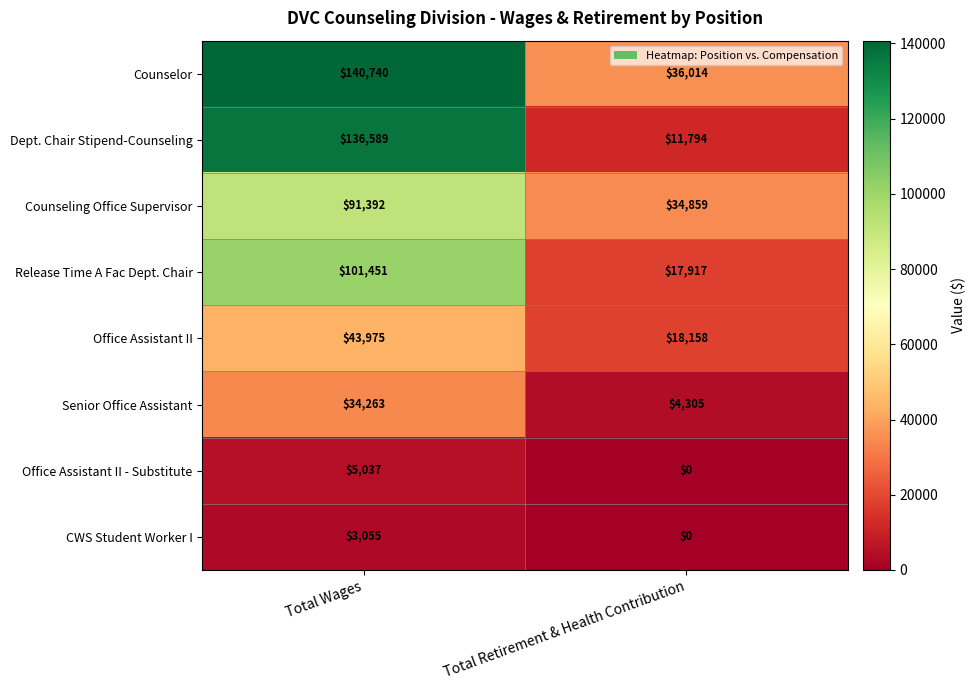

What is the lowest value of the Dept. Chair Stipend-Counseling series?

11794